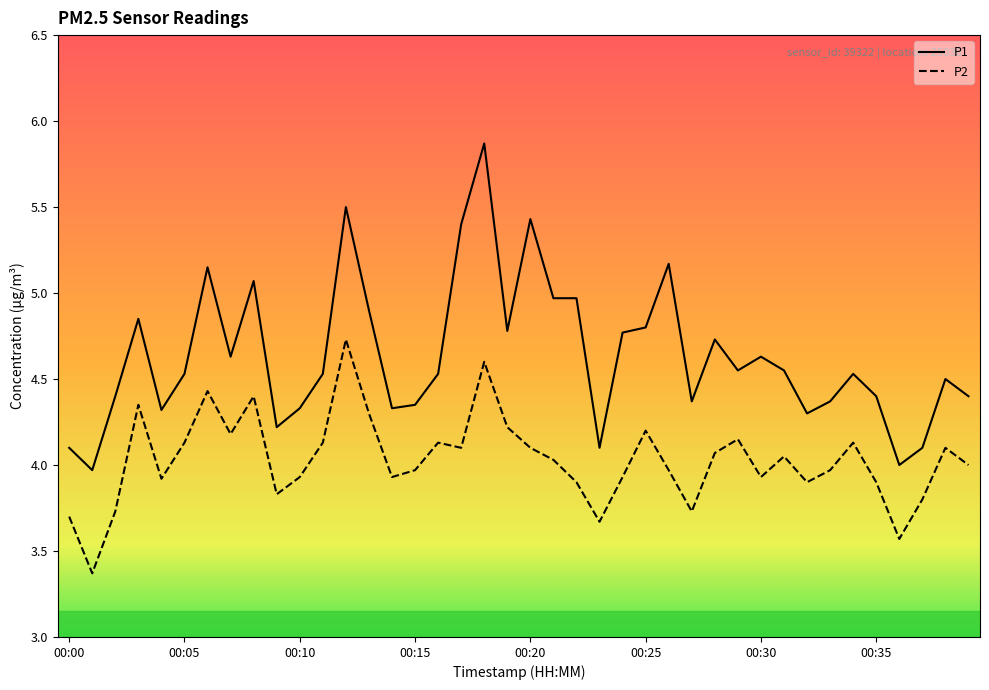

True or false: P1 and P2 cross at least once.

False